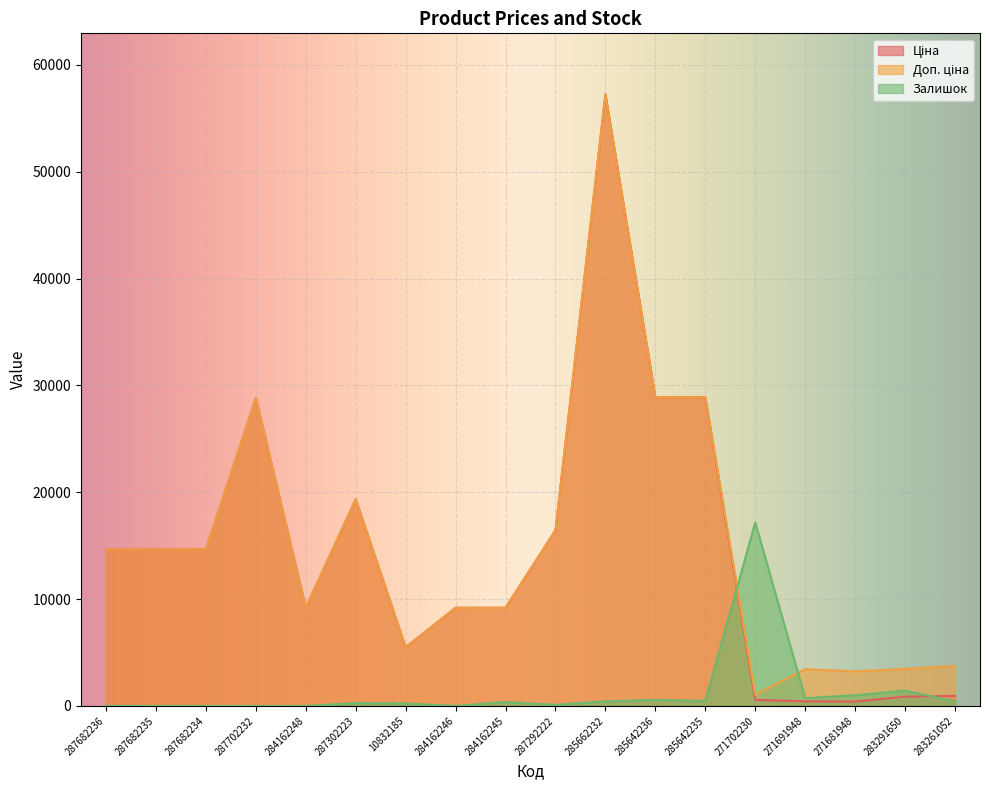

What value does the Доп. ціна series have at 287292222?

16448.2